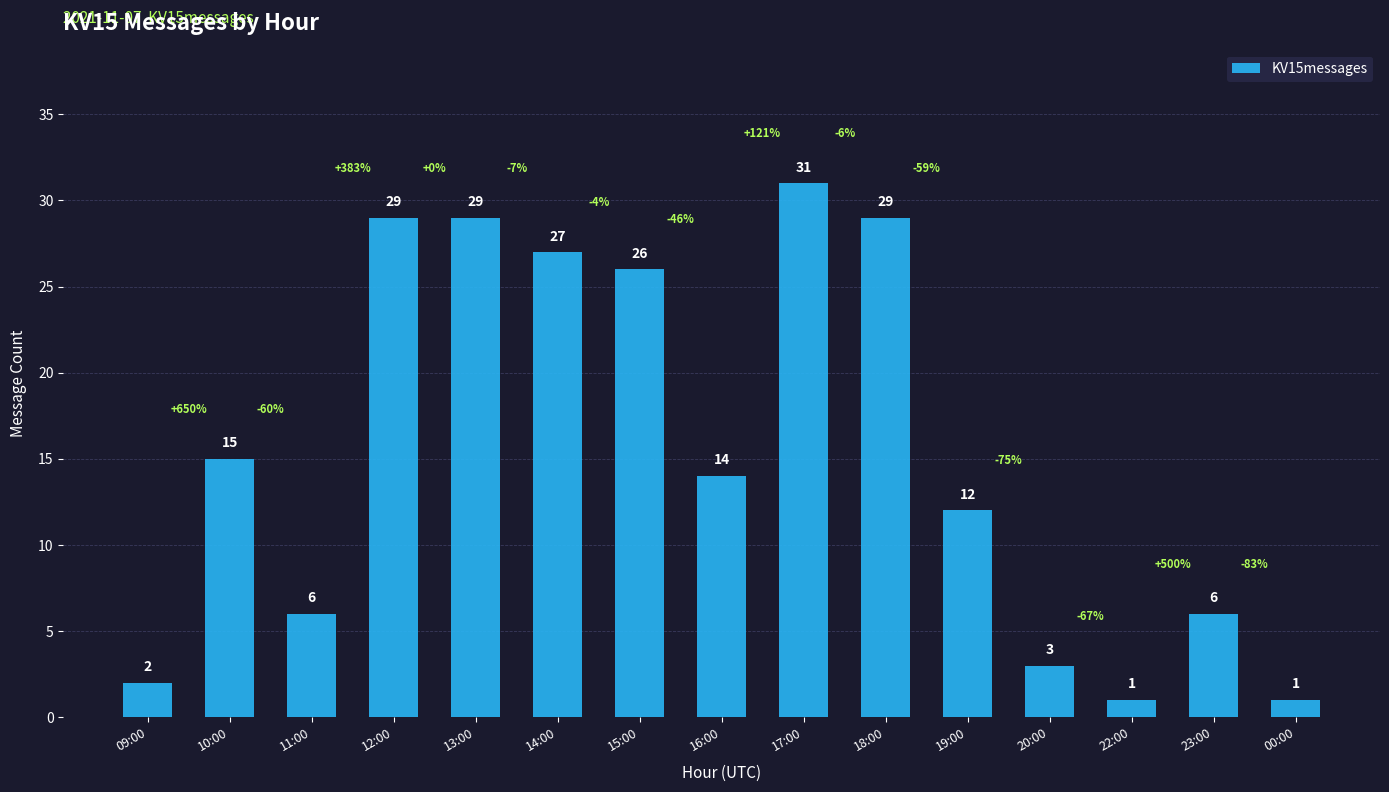

What is the approximate value at 12:00?

29